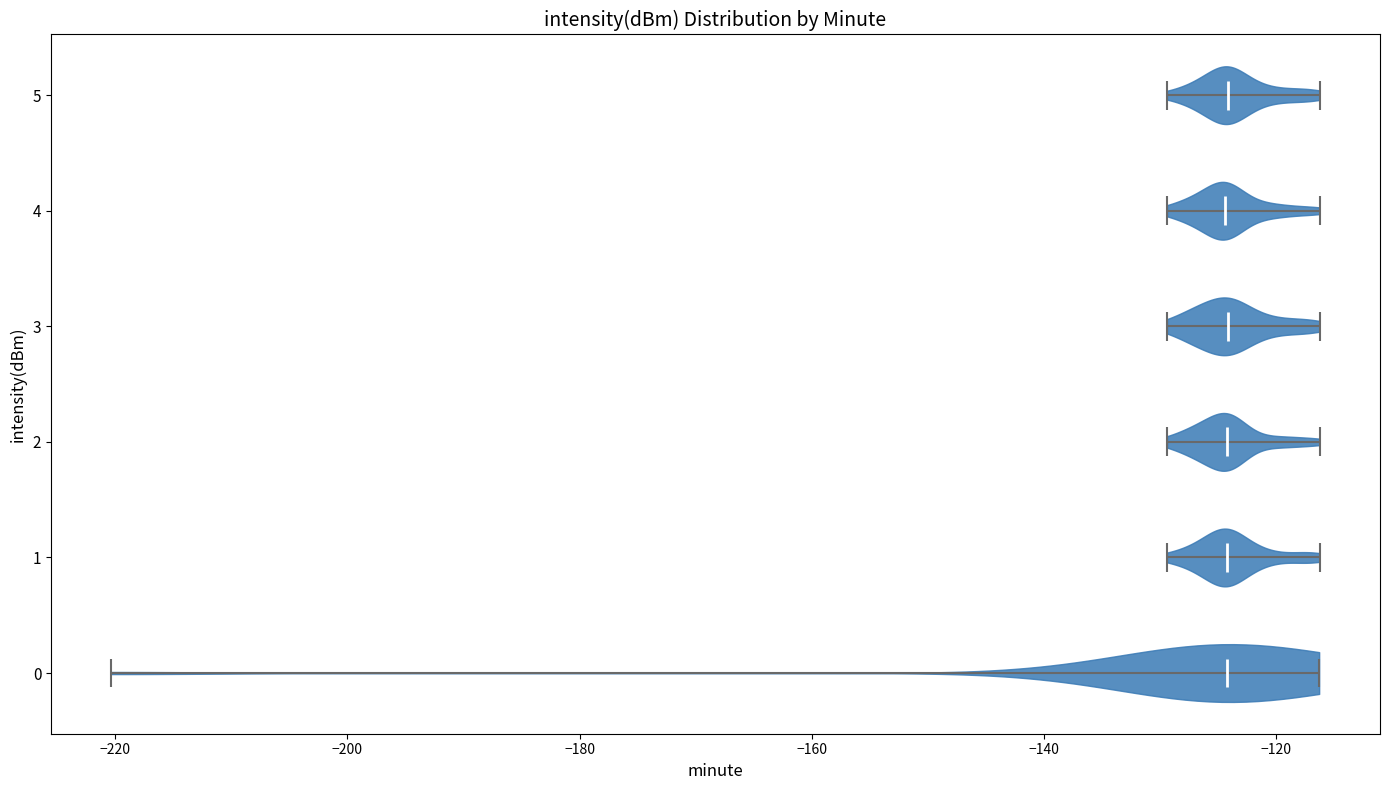

Where does the median line of the violin at y = 4 sit on the x-axis? The values are not printed on the chart, so give them approximately, as read against the axis.

-124